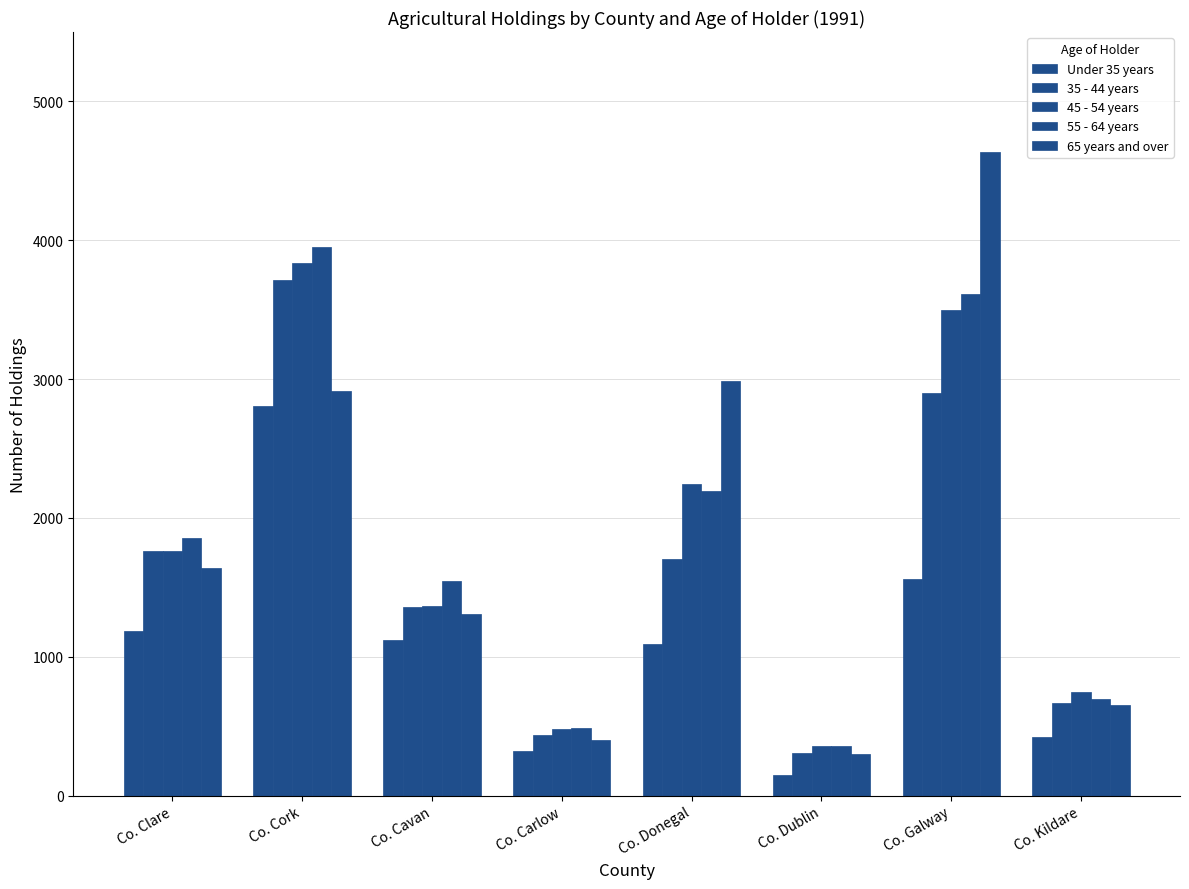

Reading right to left, extract all data points from this chart.

Under 35 years: Co. Kildare=422	Co. Galway=1562	Co. Dublin=150	Co. Donegal=1092	Co. Carlow=322	Co. Cavan=1117	Co. Cork=2803	Co. Clare=1182
35 - 44 years: Co. Kildare=669	Co. Galway=2903	Co. Dublin=308	Co. Donegal=1703	Co. Carlow=439	Co. Cavan=1361	Co. Cork=3716	Co. Clare=1765
45 - 54 years: Co. Kildare=744	Co. Galway=3496	Co. Dublin=358	Co. Donegal=2242	Co. Carlow=476	Co. Cavan=1368	Co. Cork=3838	Co. Clare=1763
55 - 64 years: Co. Kildare=694	Co. Galway=3613	Co. Dublin=356	Co. Donegal=2193	Co. Carlow=486	Co. Cavan=1545	Co. Cork=3954	Co. Clare=1858
65 years and over: Co. Kildare=654	Co. Galway=4639	Co. Dublin=296	Co. Donegal=2984	Co. Carlow=398	Co. Cavan=1310	Co. Cork=2911	Co. Clare=1639